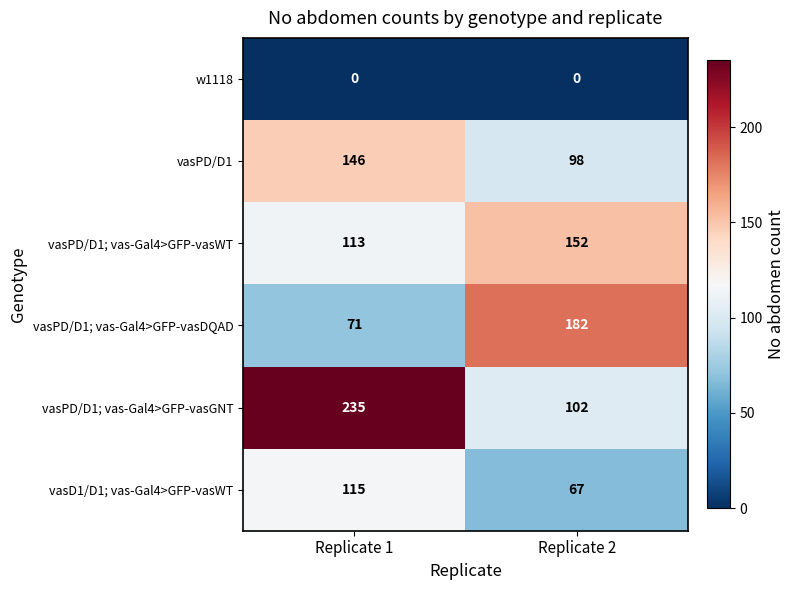

Is it true that vasD1/D1; vas-Gal4>GFP-vasWT equals 67 at Replicate 2?

True